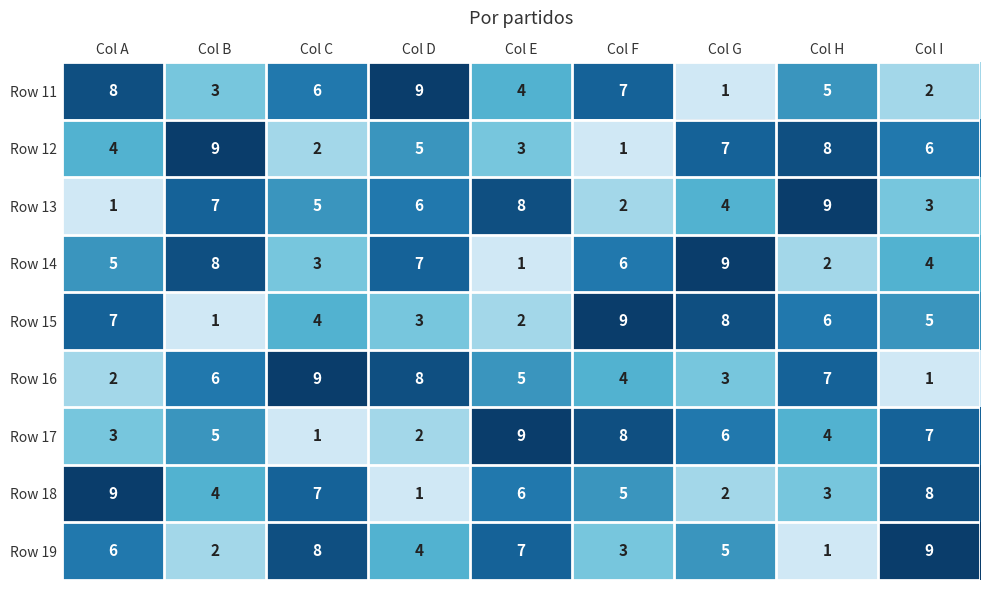

What is the total value across all series at Col F?

45